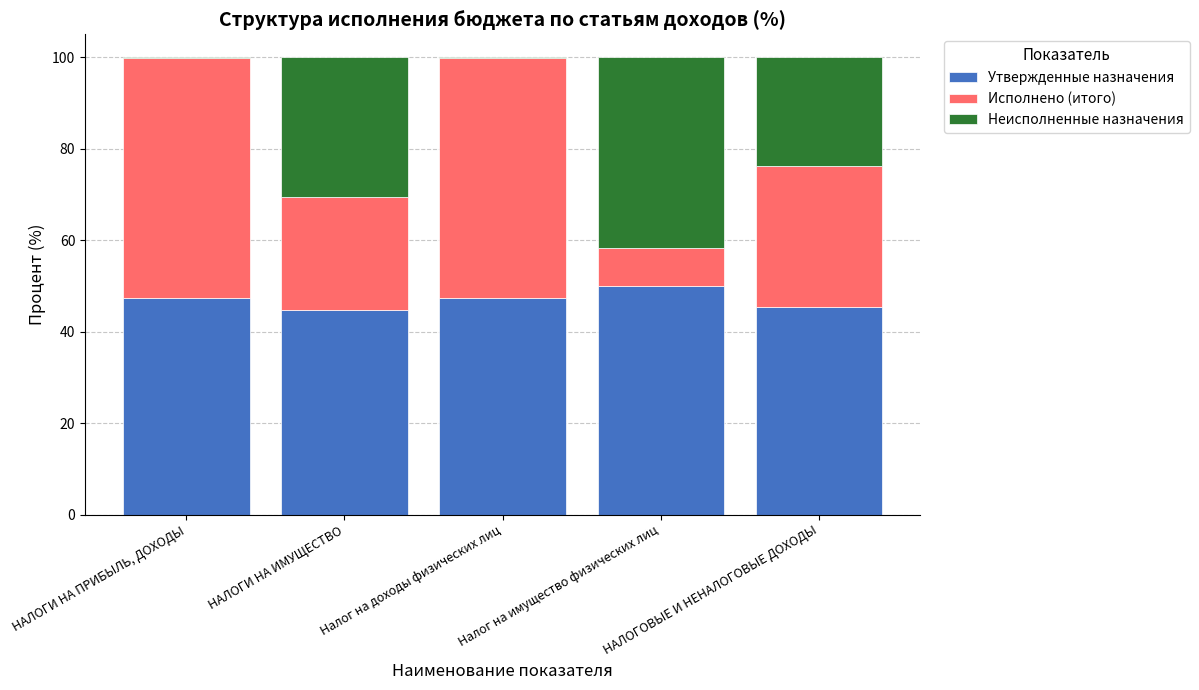

Are the bars horizontal?

No